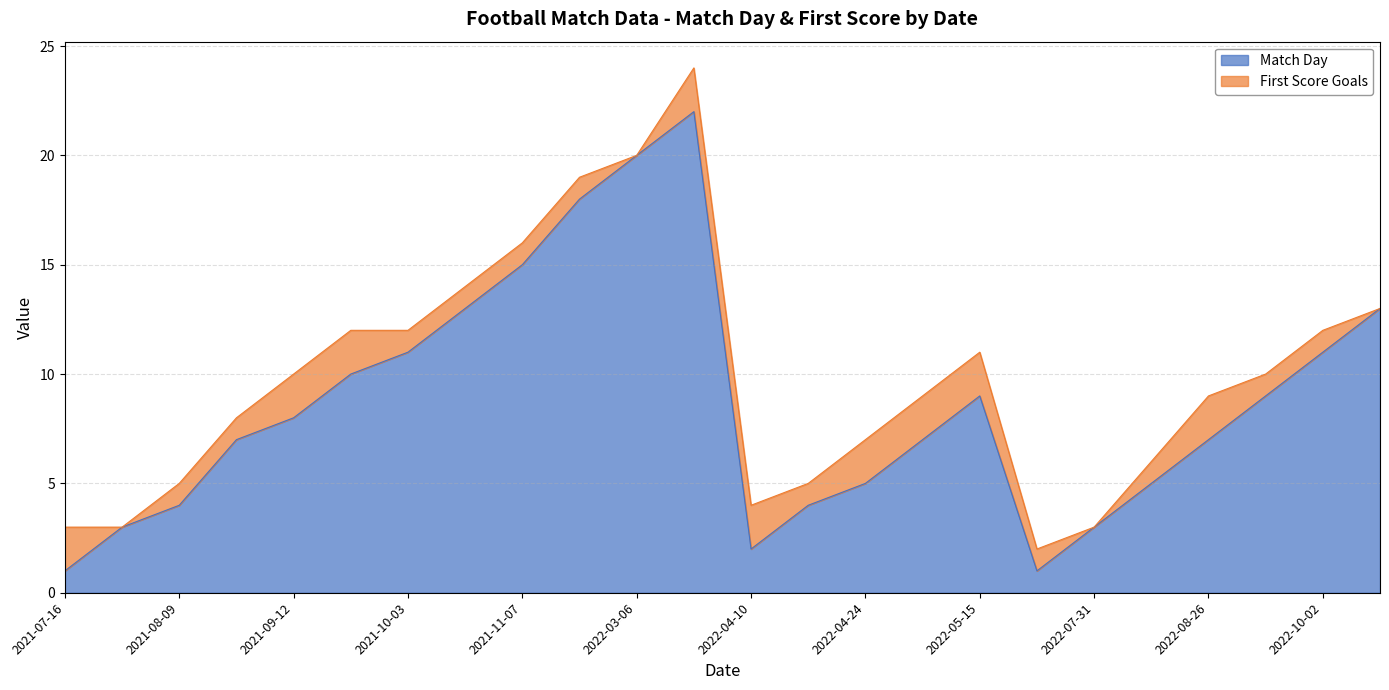

What is the sum of the values at 2022-07-17 and 2021-09-26?

11